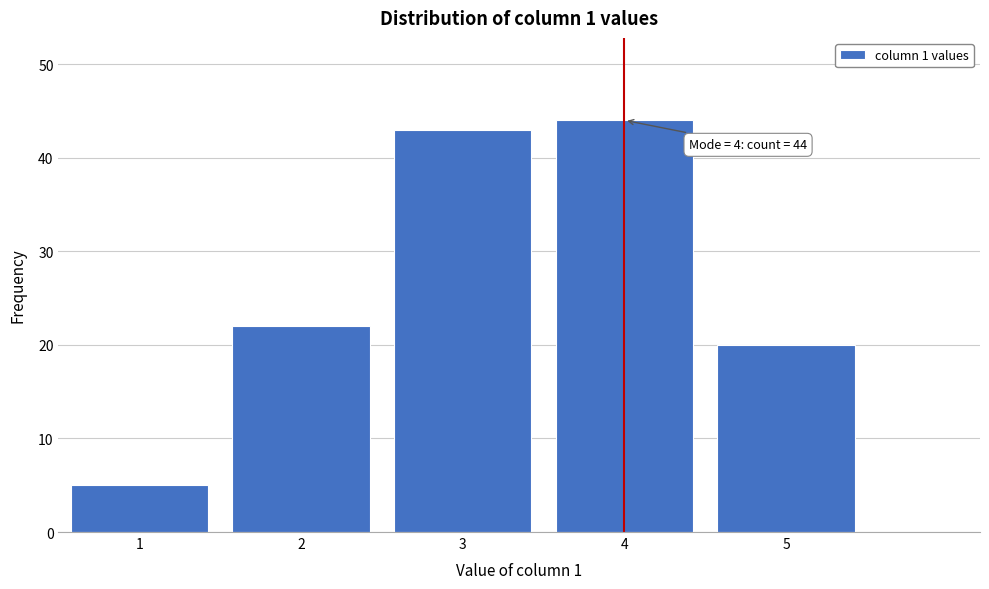

Reading left to right, list all the values displayed in this chart.

5	22	43	44	20